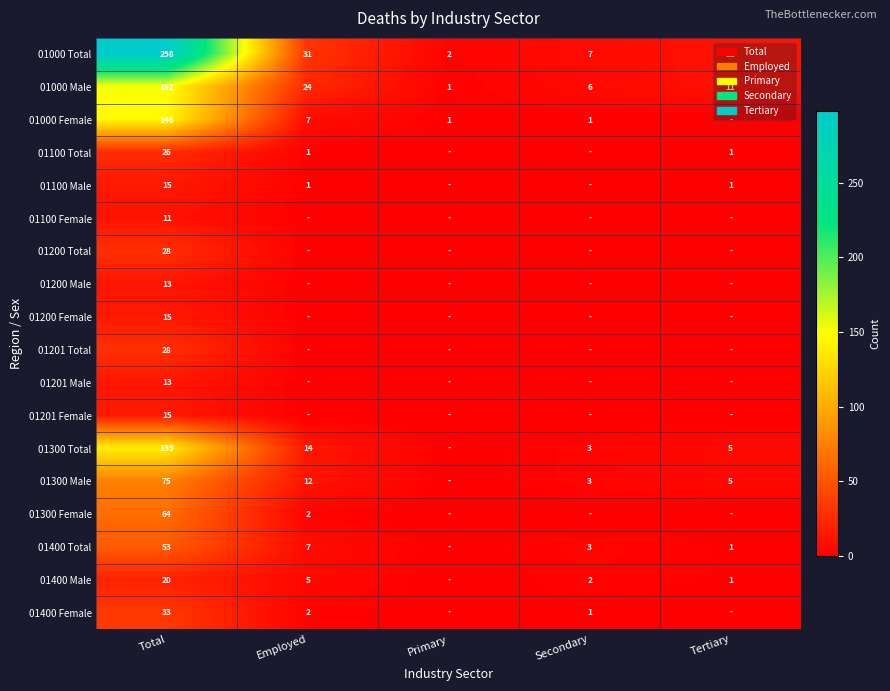

True or false: 01000 Total has a value of 2 at Primary.

True